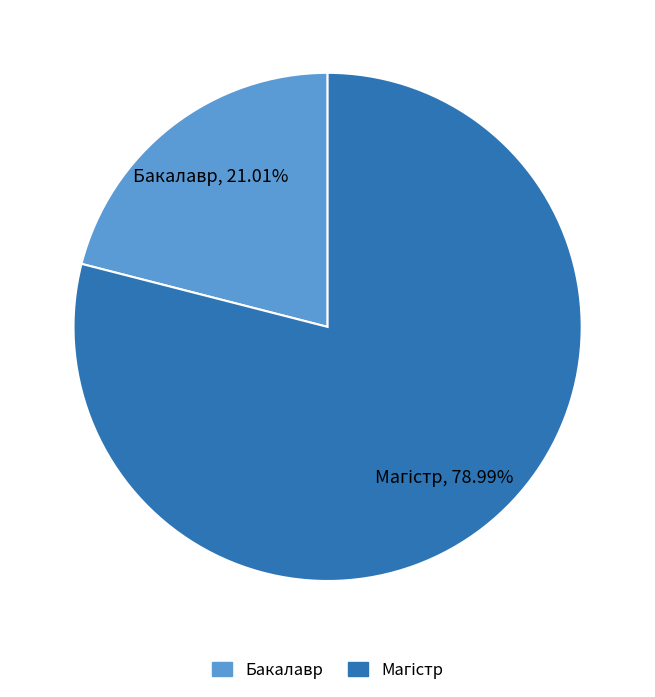

What is the smallest slice in the pie chart?

Бакалавр